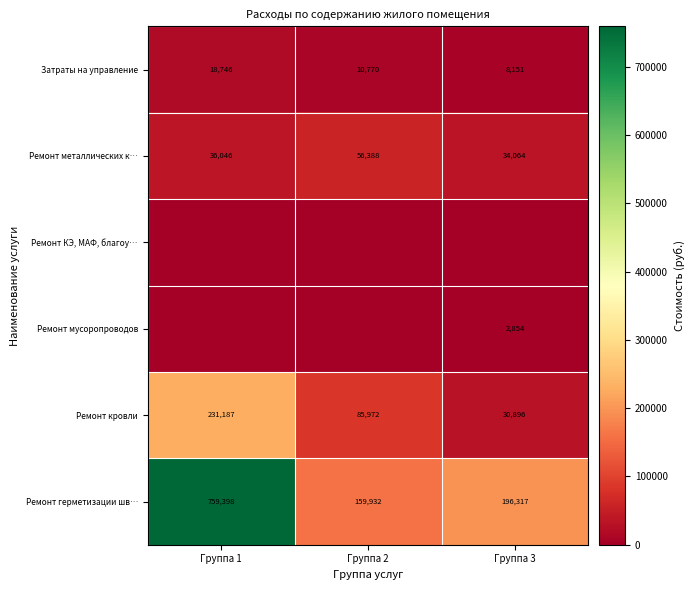

What is the difference between the second highest and minimum values in the Ремонт металлических к… series?

1982